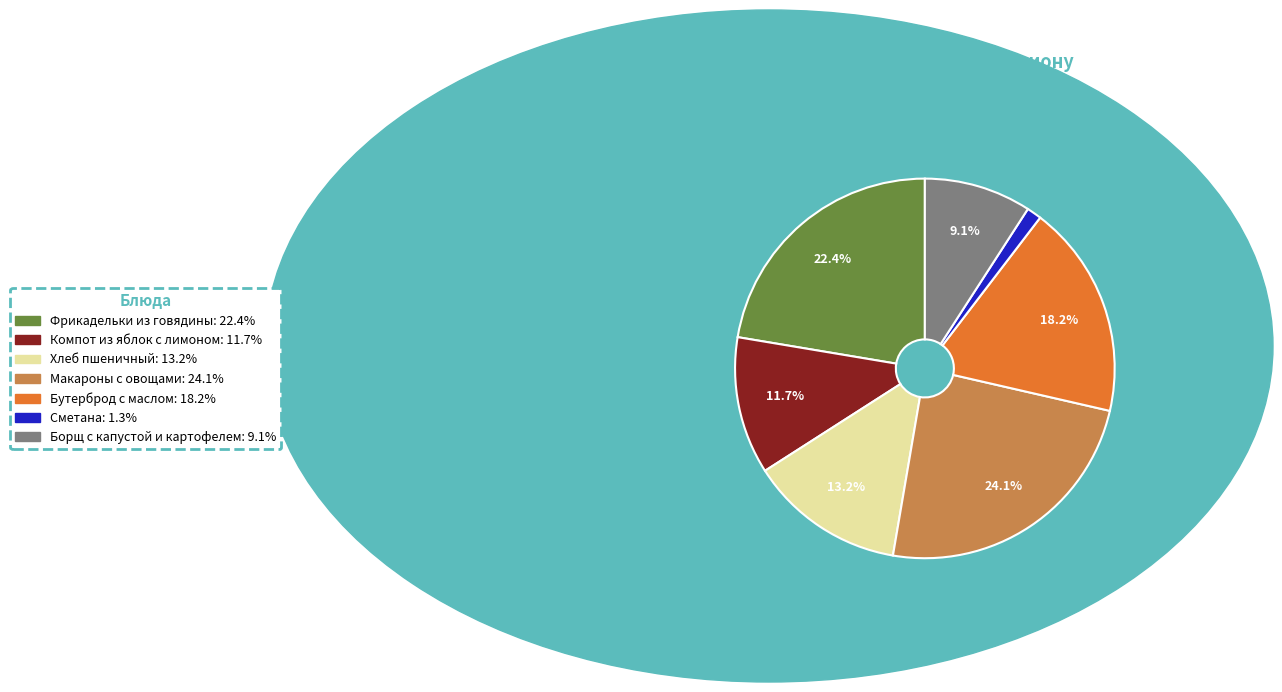

To the nearest percent, what is the combined percentage of Бутерброд с маслом and Борщ с капустой и картофелем?

27%